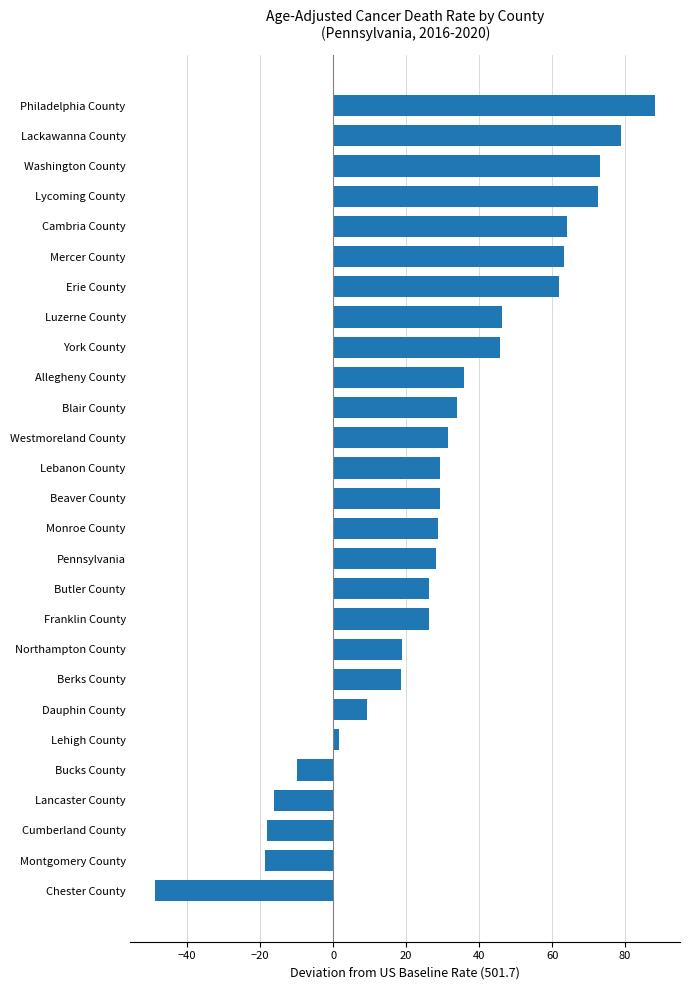

What is the change in value from Northampton County to Beaver County?

+10.4